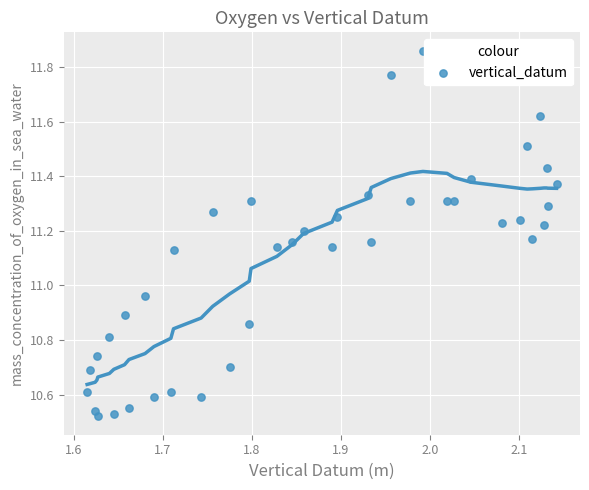

What is the range of X values (max minus min)?

0.5